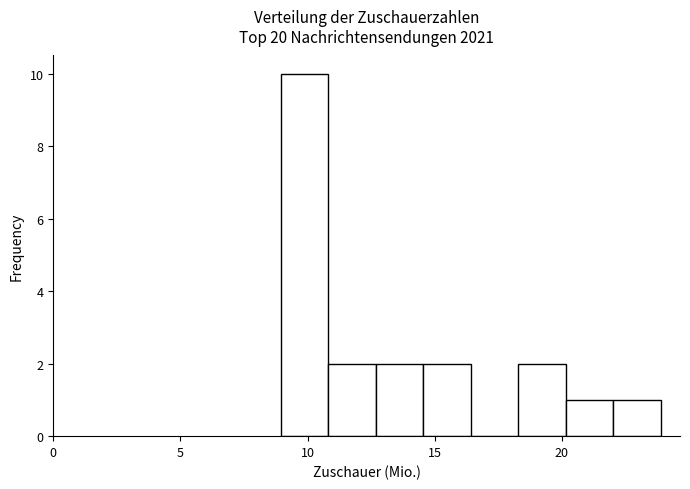

Read against the x-axis, roughly where is the centre of the tallest bar?

10.0